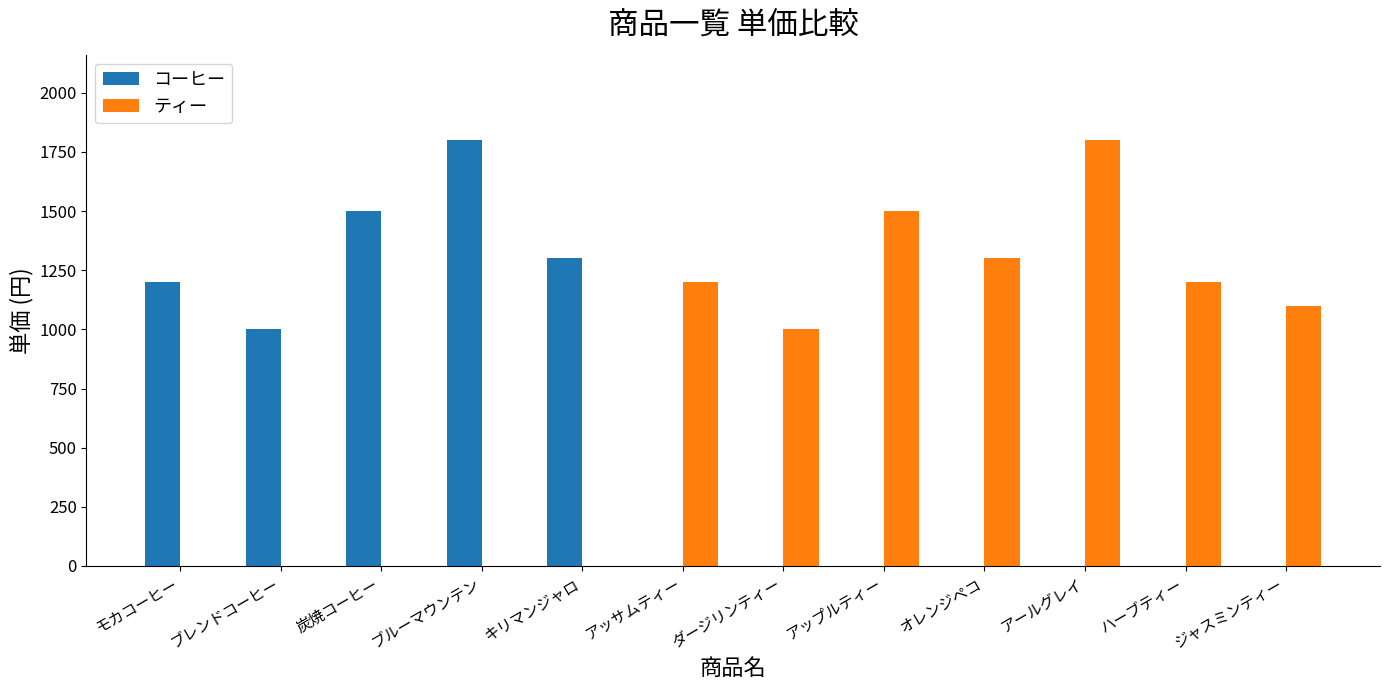

What is the spread (max minus min) of values at オレンジペコ?

1300